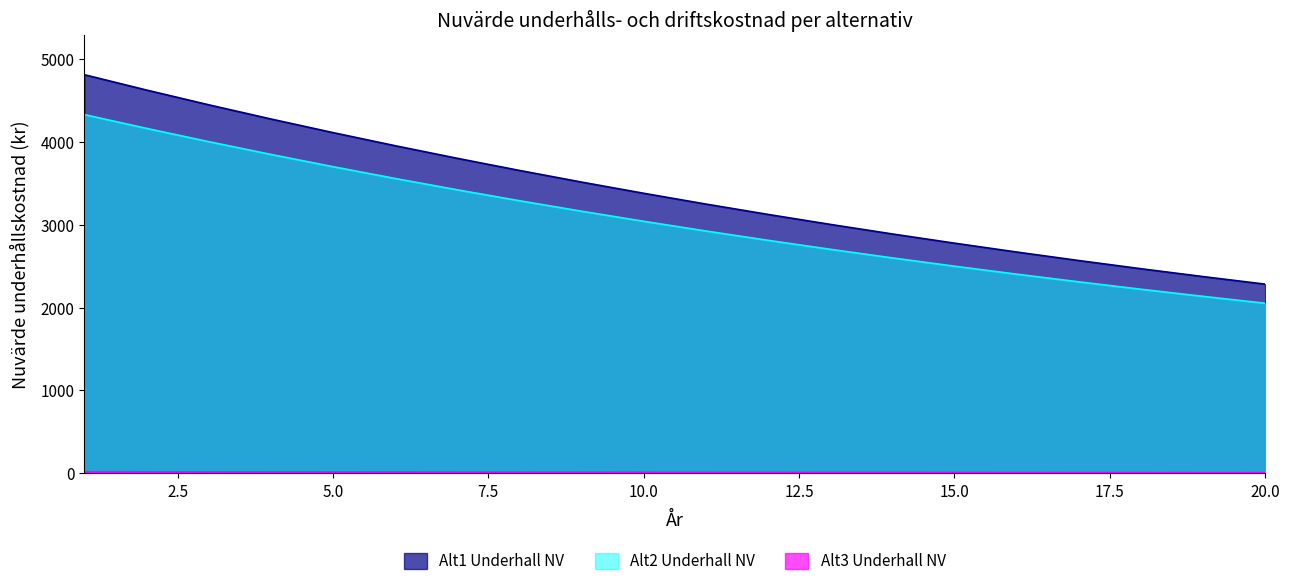

Is it true that Alt3 Underhall NV equals 7.0 at 12?

False